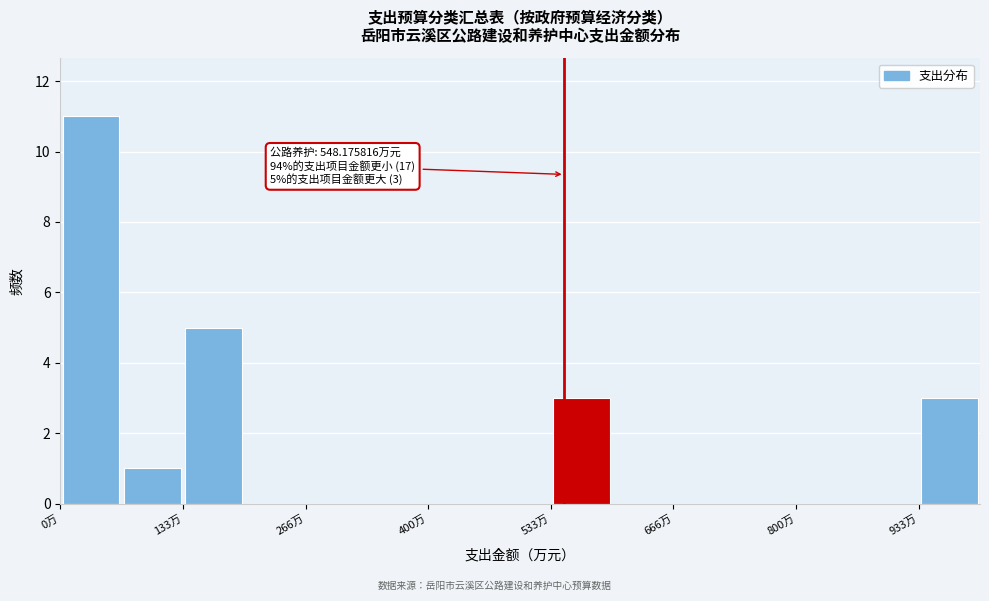

Read against the x-axis, roughly where is the centre of the tallest bar?

40